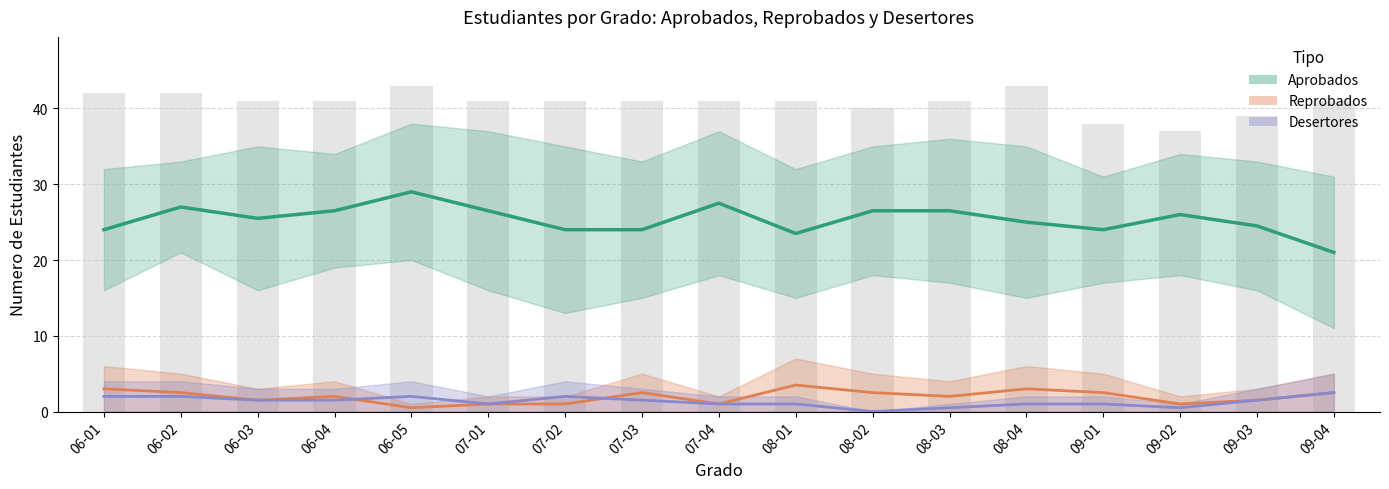

Which series has the widest spread of values?

Aprobados (centro)